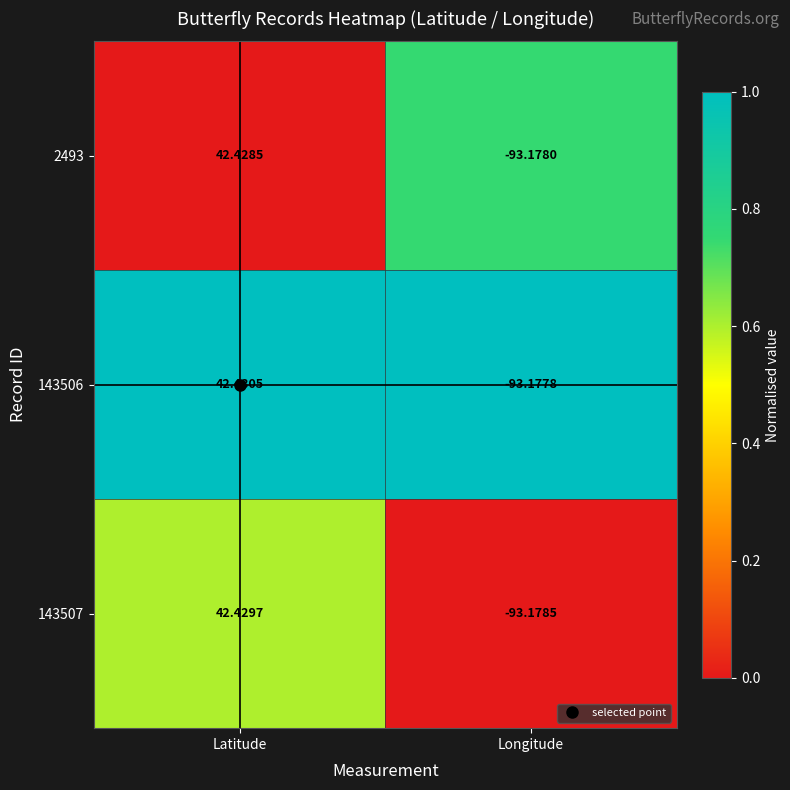

Is the value of 2493 at Latitude greater than the value of 143506 at Latitude?

No